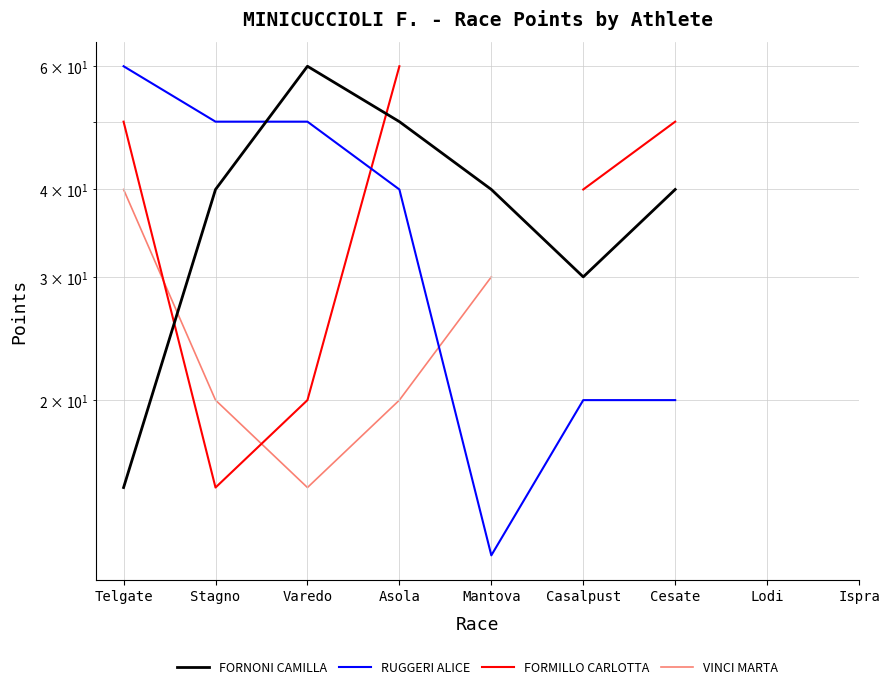

Where do FORNONI CAMILLA and VINCI MARTA first cross each other?

Telgate and Stagno